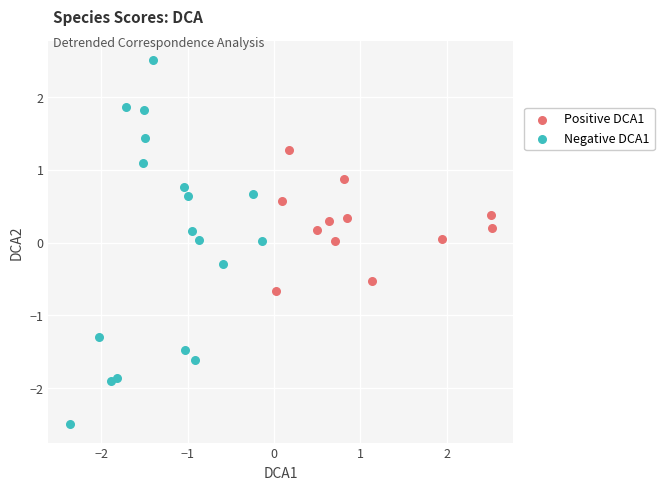

Which series reaches the maximum Y coordinate?

Negative DCA1